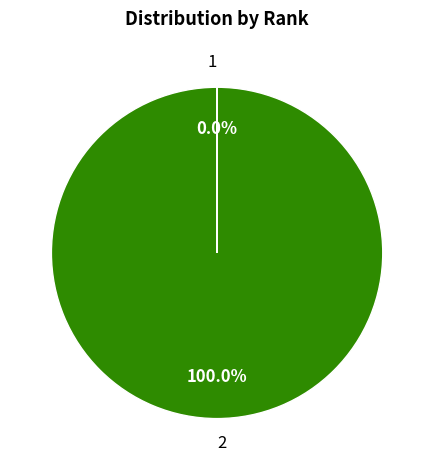

Does any single category account for the majority?

Yes